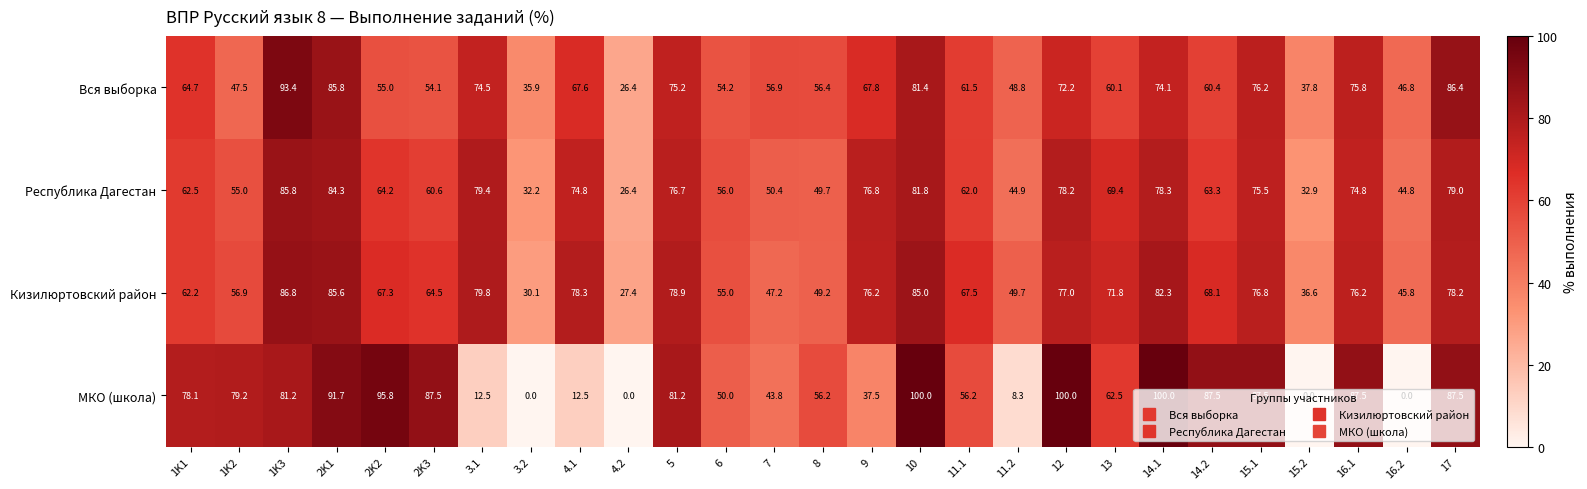

What is the average value of the Кизилюртовский район series?

65.2